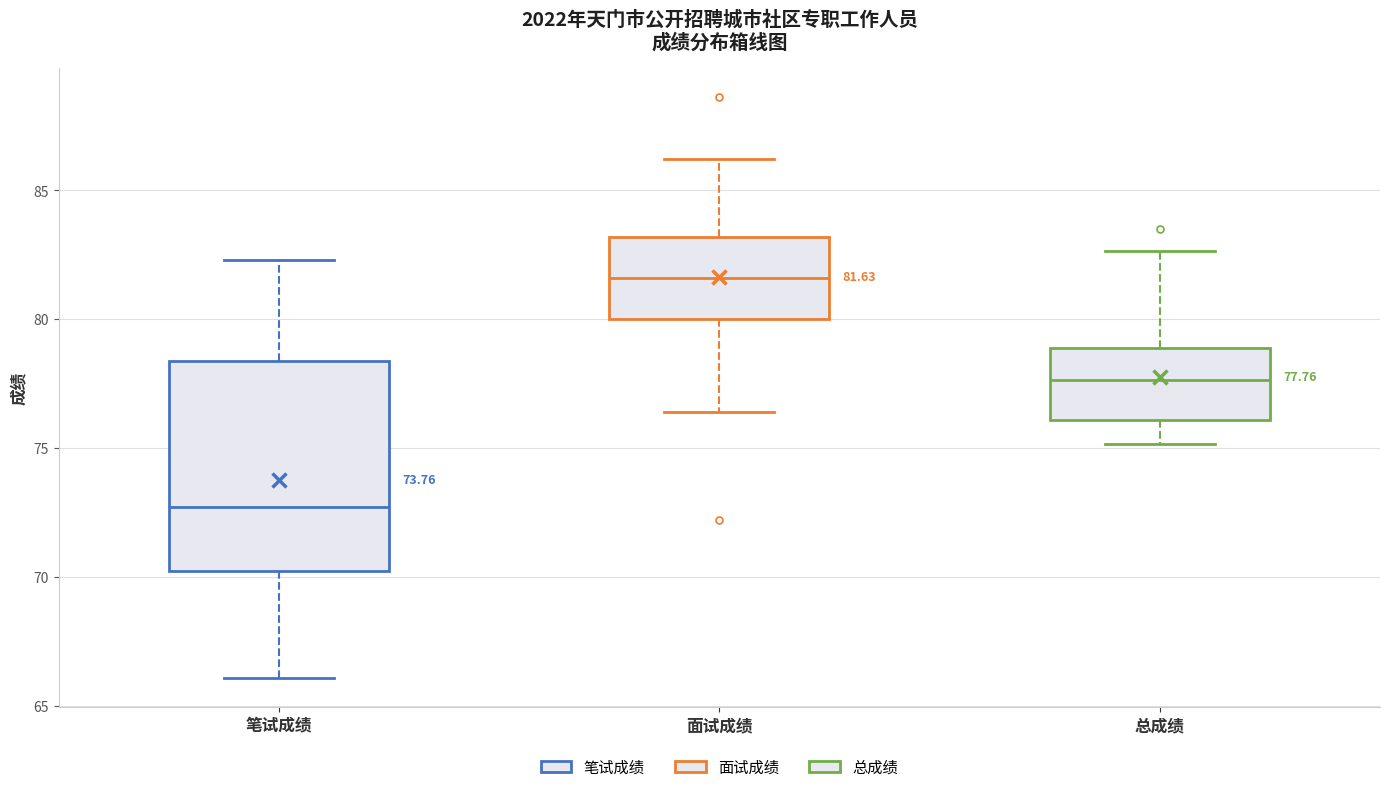

Which box is the tallest, from its lower edge to its upper edge?

笔试成绩